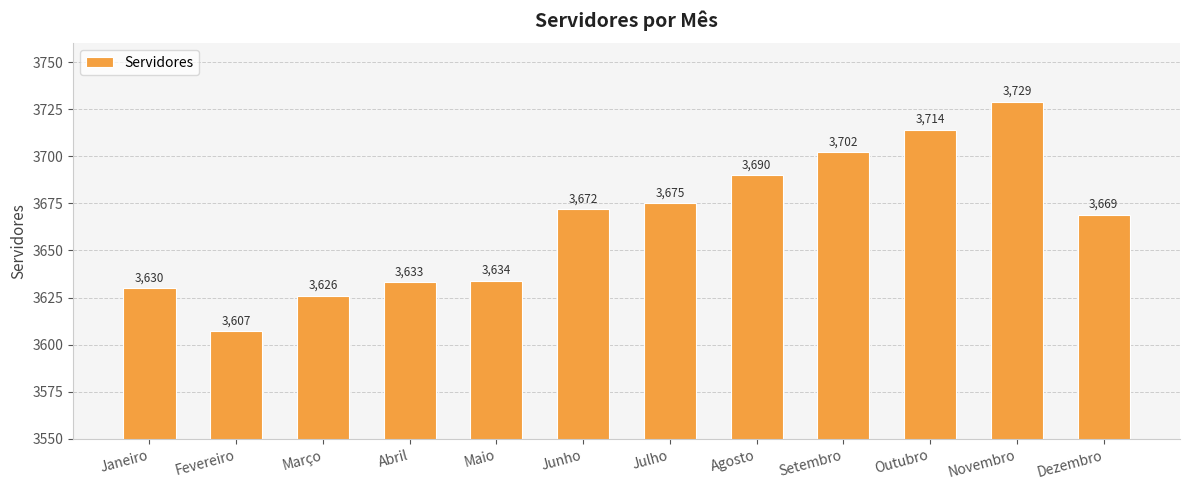

Are the bars grouped side by side (vs. stacked)?

No